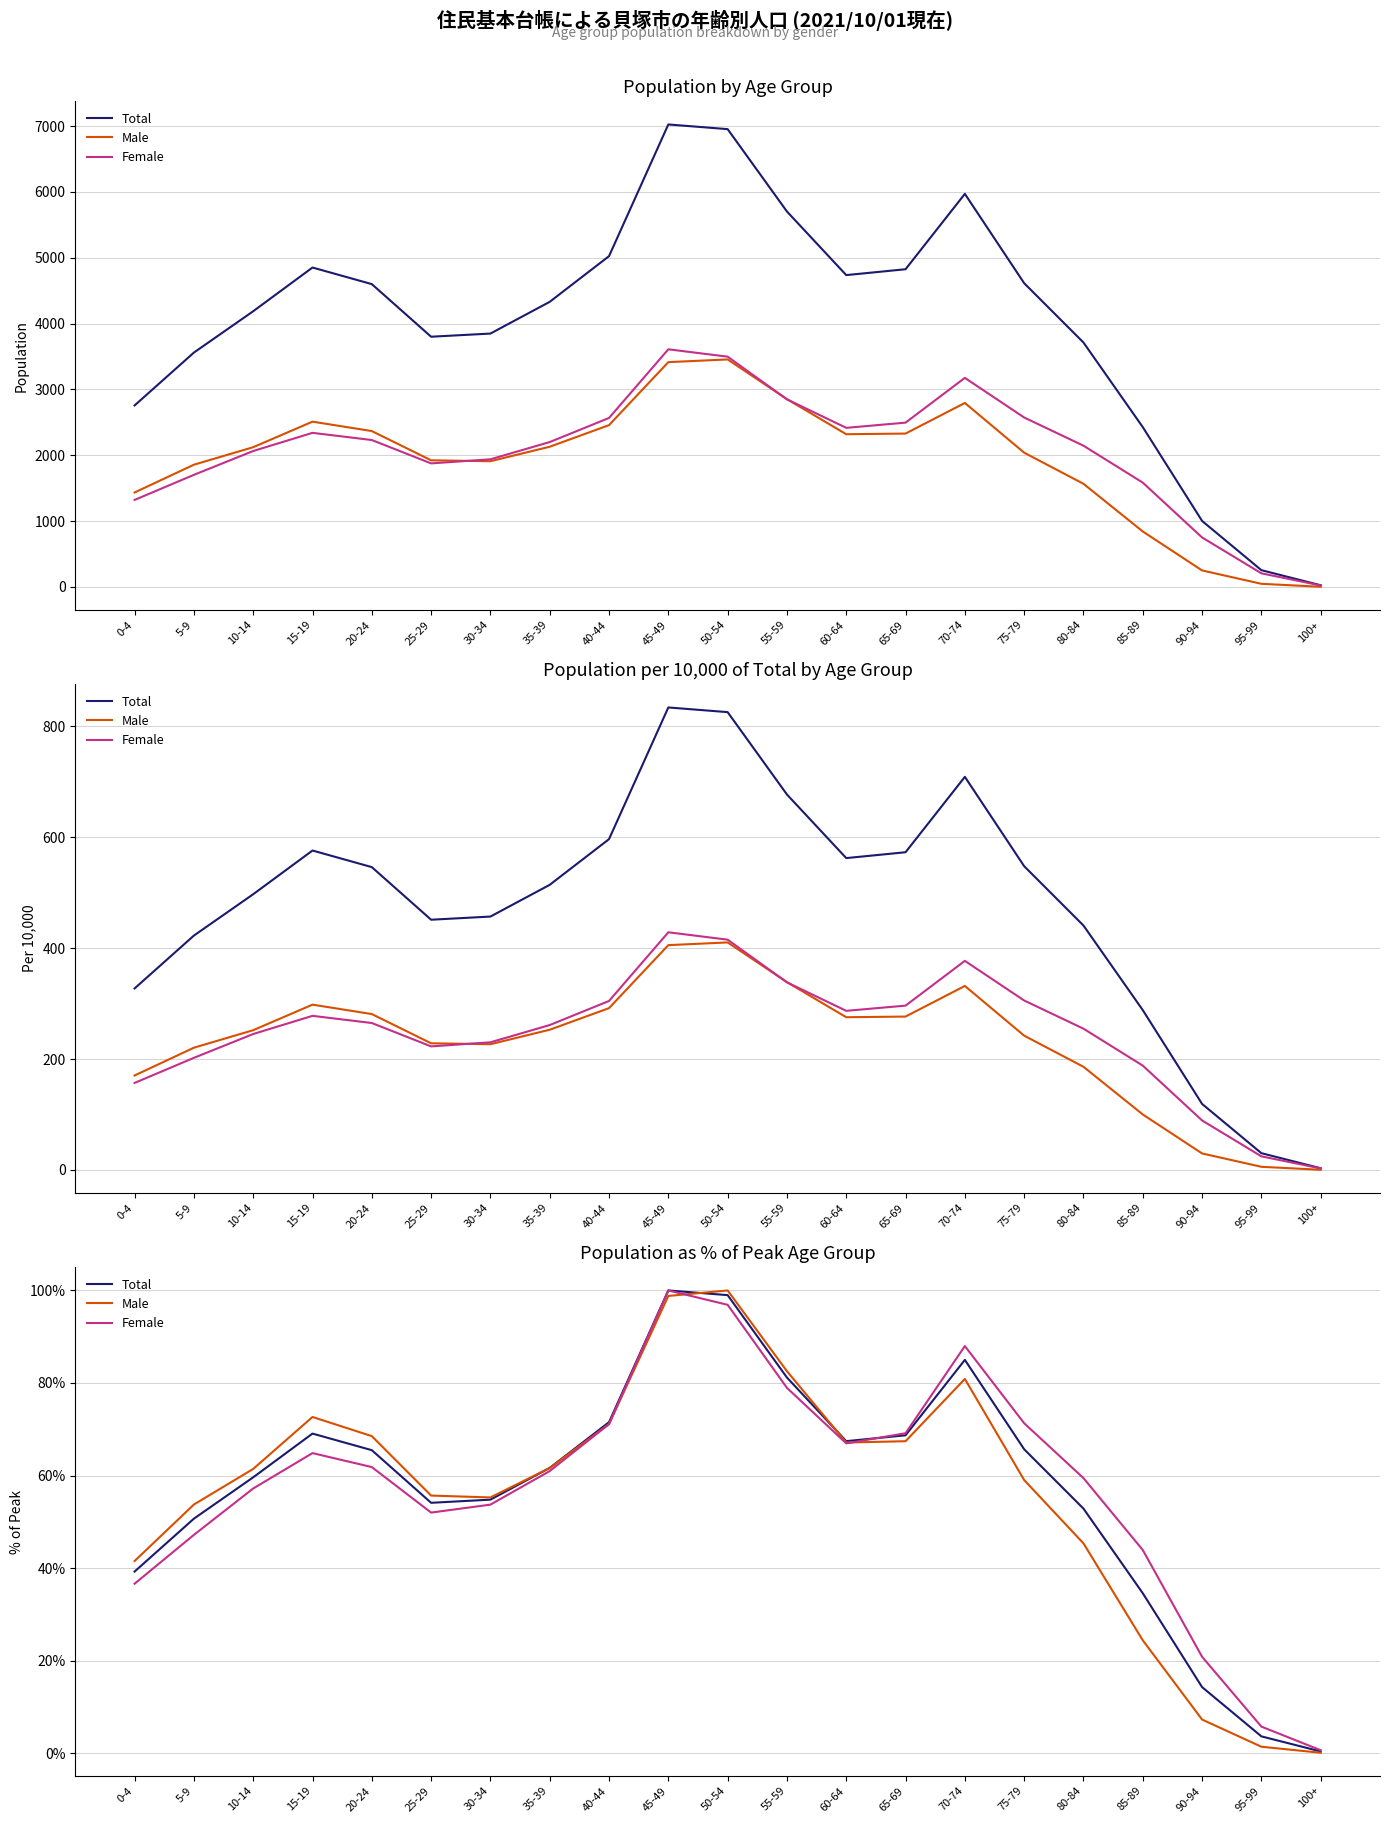

Reading left to right, what are all the values shown in this chart?

Total: 0-4=39.2	5-9=50.7	10-14=59.6	15-19=69.1	20-24=65.5	25-29=54.1	30-34=54.8	35-39=61.7	40-44=71.5	45-49=100.0	50-54=99.0	55-59=81.2	60-64=67.4	65-69=68.7	70-74=85.0	75-79=65.7	80-84=52.9	85-89=34.6	90-94=14.3	95-99=3.6	100+=0.4
Male: 0-4=41.5	5-9=53.7	10-14=61.4	15-19=72.7	20-24=68.5	25-29=55.7	30-34=55.3	35-39=61.6	40-44=71.1	45-49=98.8	50-54=100.0	55-59=82.6	60-64=67.1	65-69=67.4	70-74=80.9	75-79=59.0	80-84=45.3	85-89=24.4	90-94=7.3	95-99=1.4	100+=0.1
Female: 0-4=36.6	5-9=47.2	10-14=57.2	15-19=64.8	20-24=61.8	25-29=52.0	30-34=53.7	35-39=61.0	40-44=71.1	45-49=100.0	50-54=96.9	55-59=78.9	60-64=67.0	65-69=69.1	70-74=88.0	75-79=71.3	80-84=59.4	85-89=43.9	90-94=20.8	95-99=5.7	100+=0.6